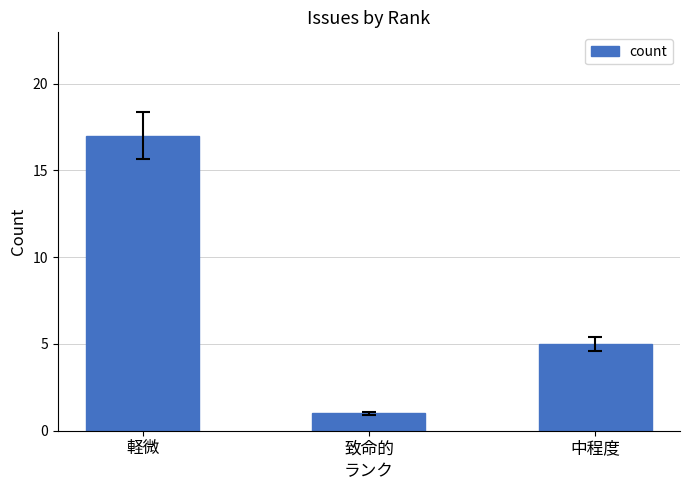

What is the value of the 2nd bar from the left?

1